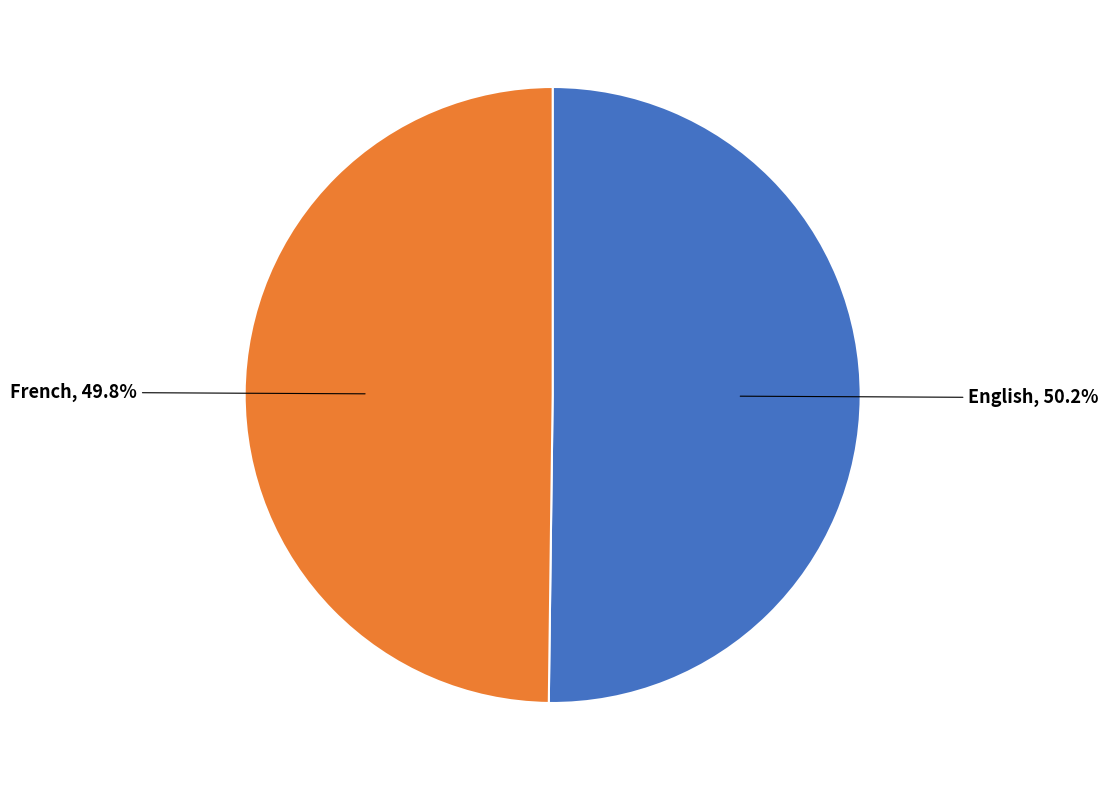

Approximately how many times larger is the value at English compared to French?

1.0